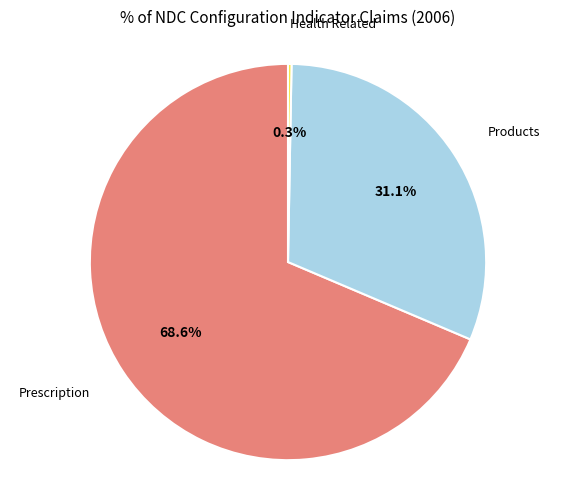

Count the number of slices in the pie.

3